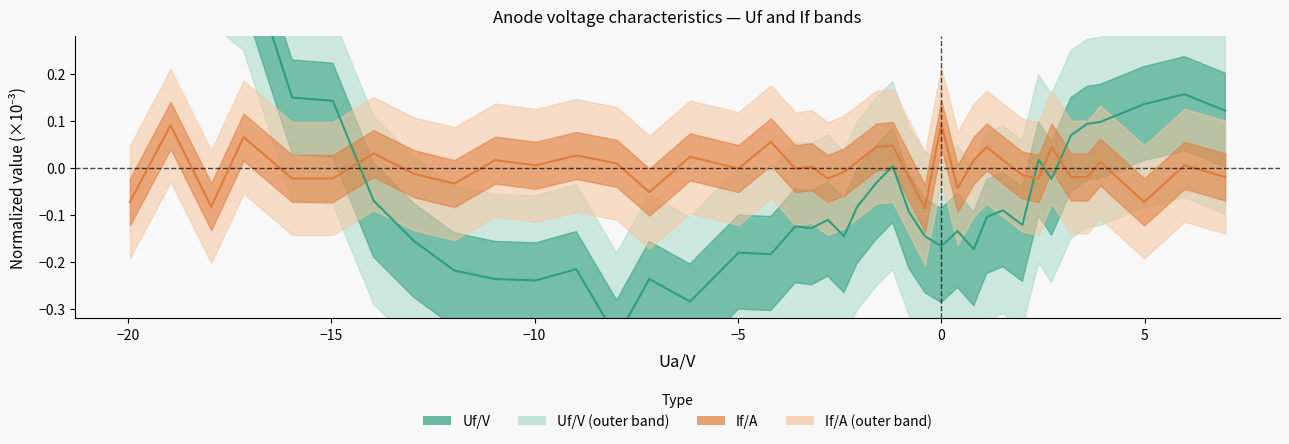

Does the chart have visible grid lines?

No